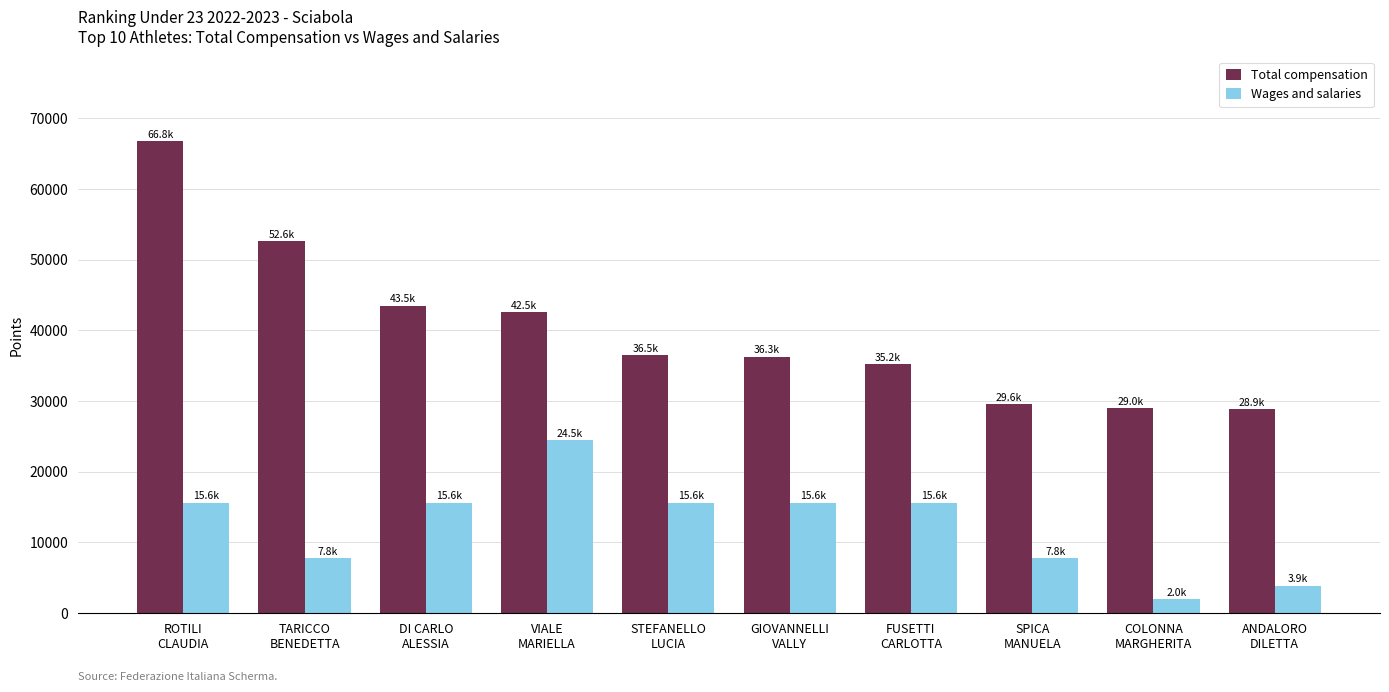

Between SPICA
MANUELA and COLONNA
MARGHERITA, which series saw the biggest shift?

Wages and salaries